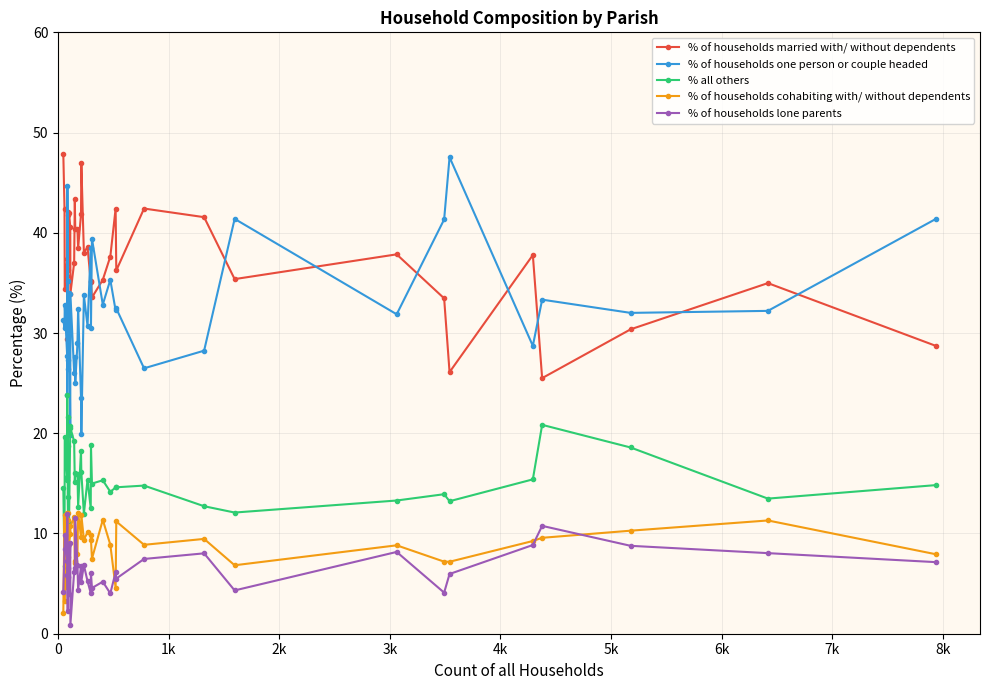

True or false: % of households married with/ without dependents and % of households cohabiting with/ without dependents intersect in this chart.

False